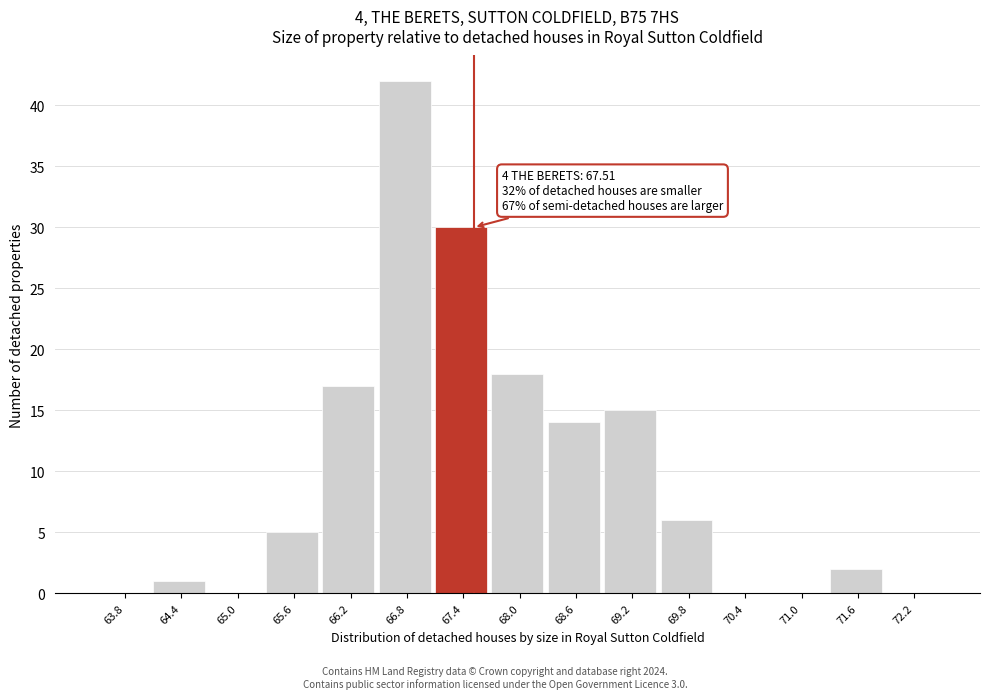

Which range on the x-axis has the tallest bar?

66.5 to 67.1